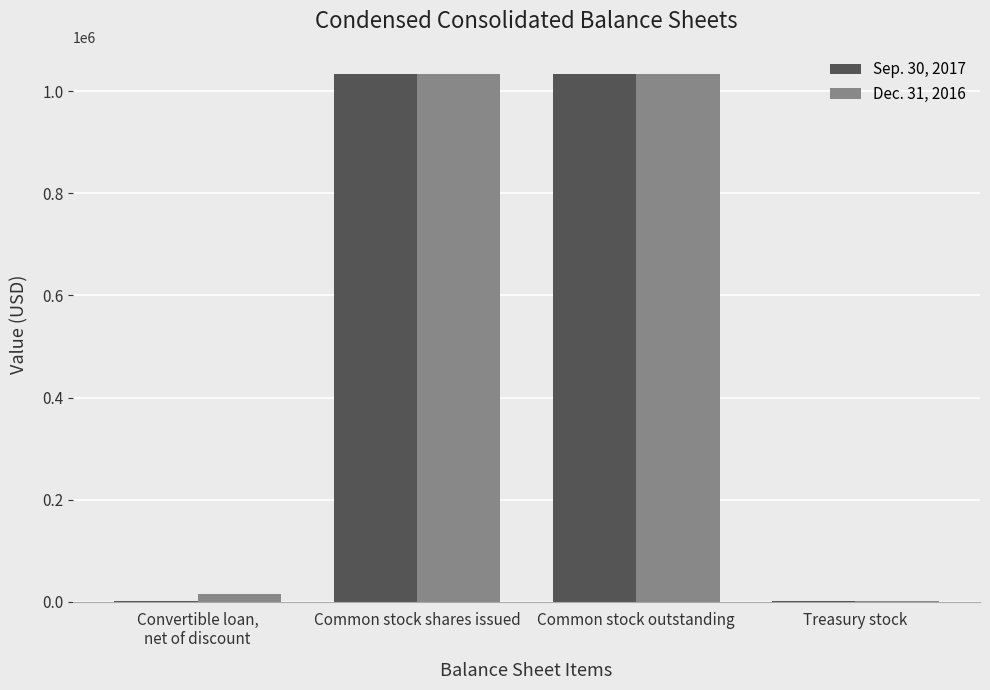

What is the total value across all series at Common stock outstanding?

2068060